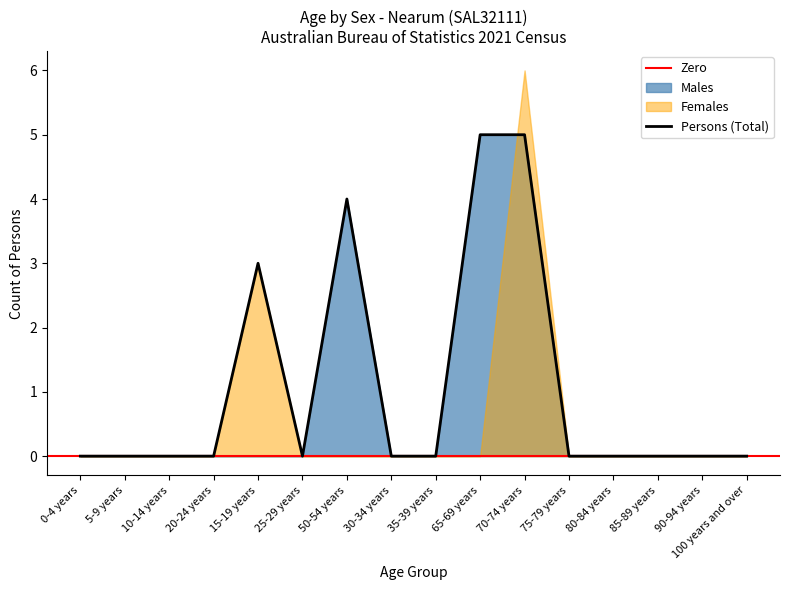

True or false: Persons and Males cross at least once.

False